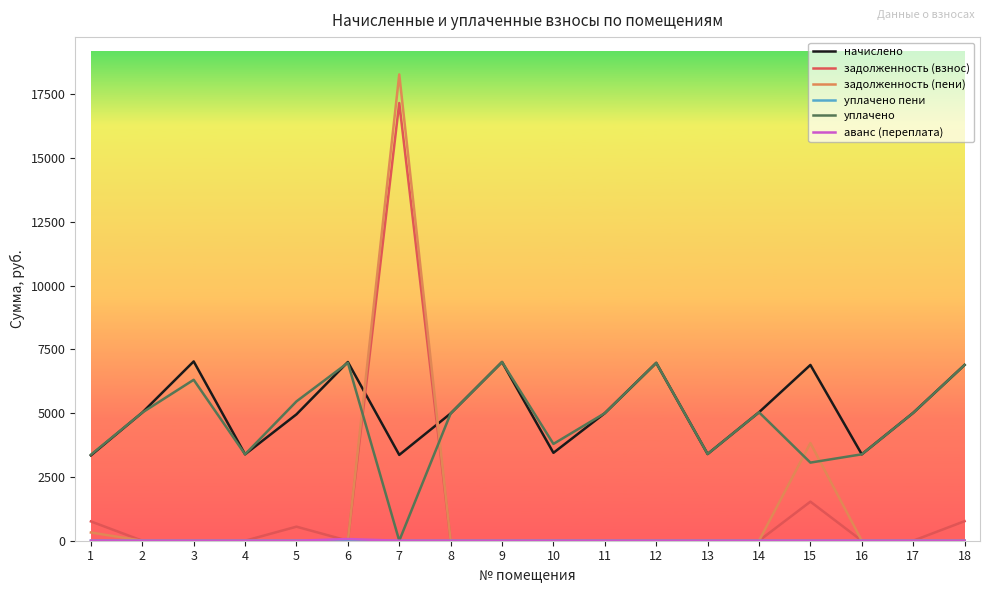

In уплачено, how many points are higher than both neighbors (excluding endpoints)?

5